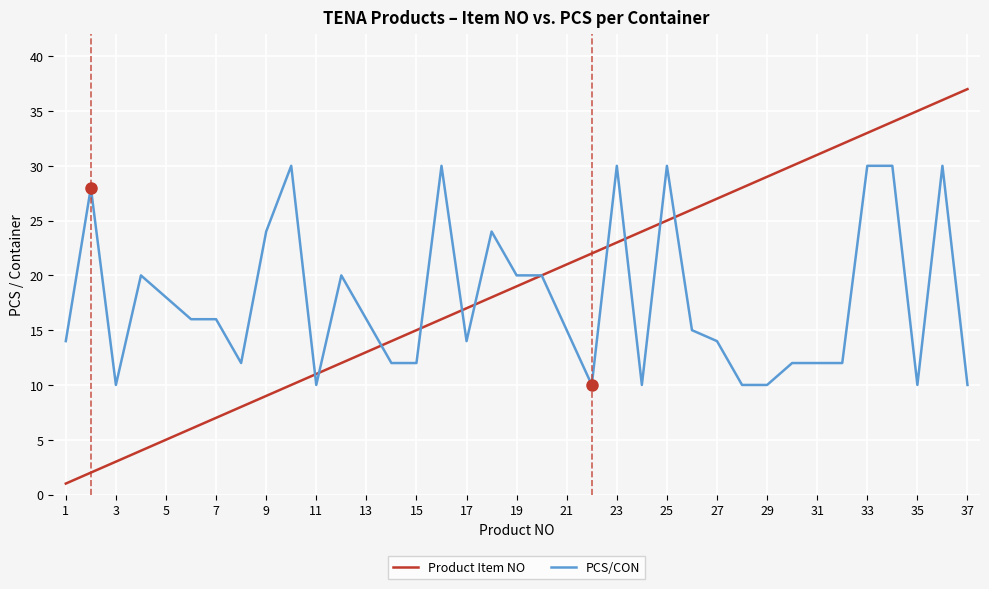

Which series has the widest spread of values?

Product Item NO